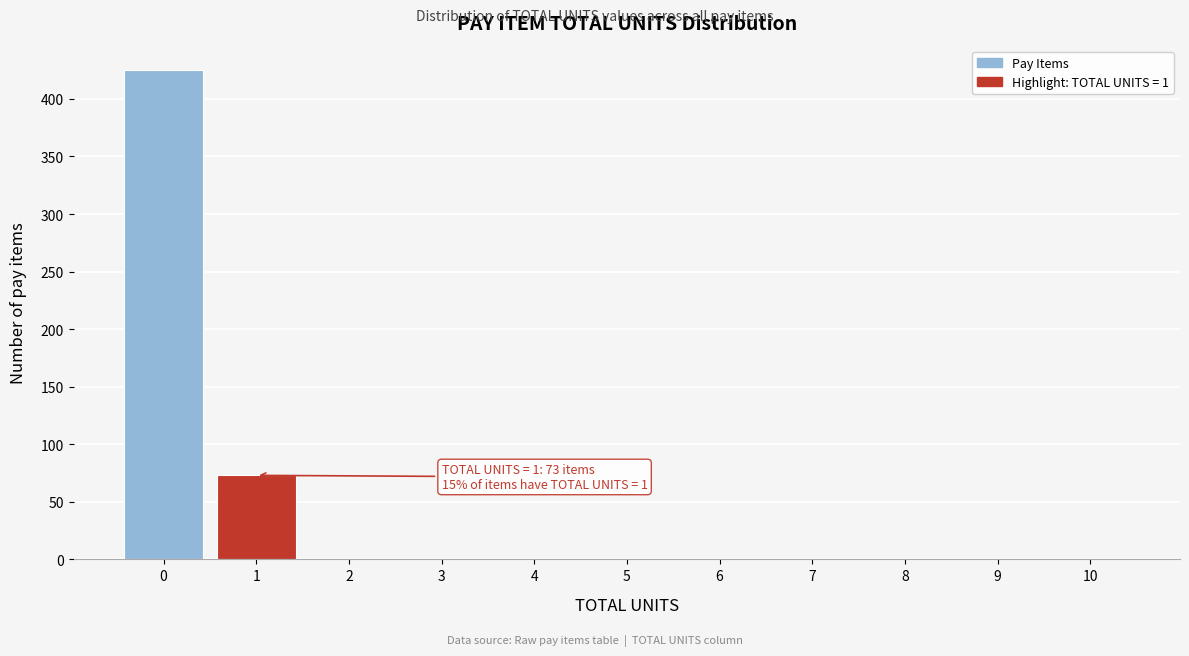

Reading left to right, list all the values displayed in this chart.

0=425	1=73	2=0	3=0	4=0	5=0	6=0	7=0	8=0	9=0	10=0